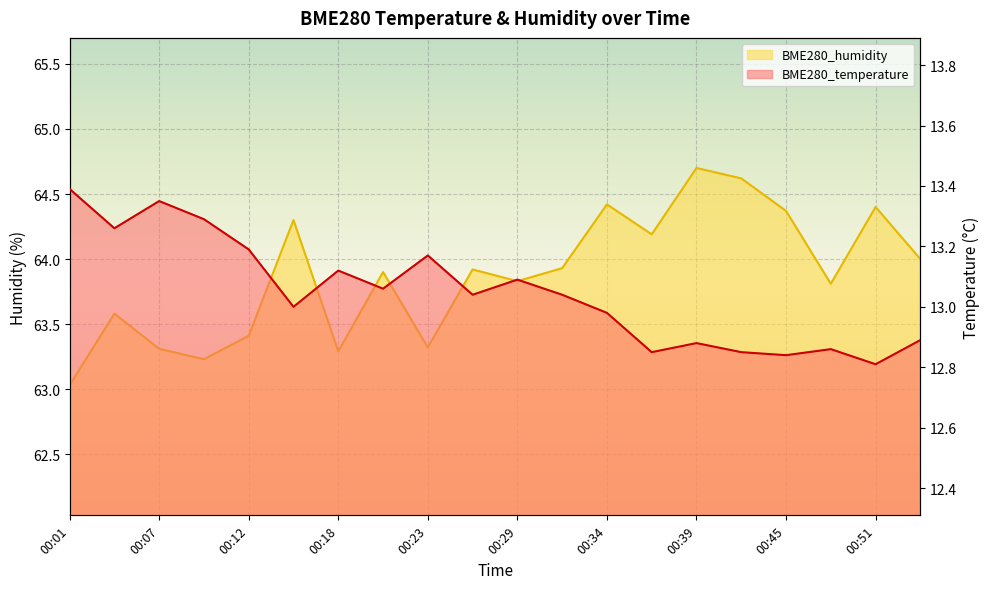

True or false: BME280_humidity has a value of 110.9 at 00:45.

False